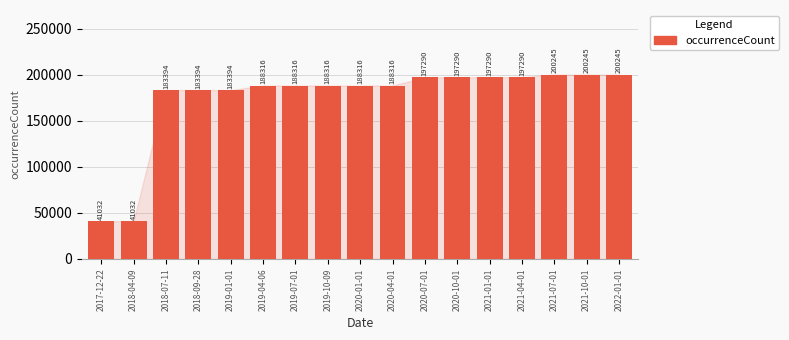

Between 2017-12-22 and 2020-04-01, which is larger?

2020-04-01